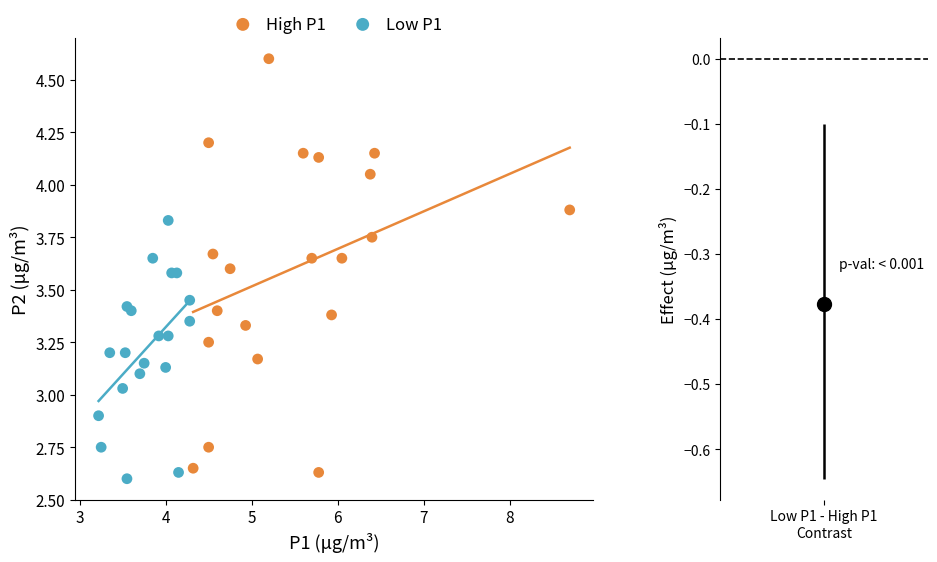

Which series has the largest Y range (max minus min)?

High P1